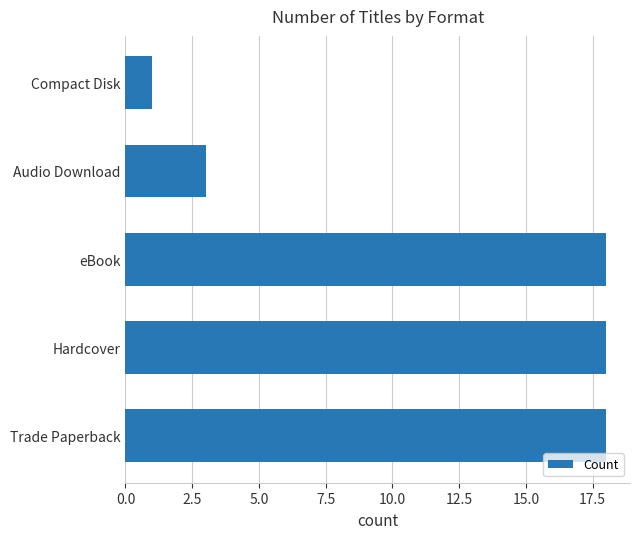

True or false: the data shows 26 at Trade Paperback.

False